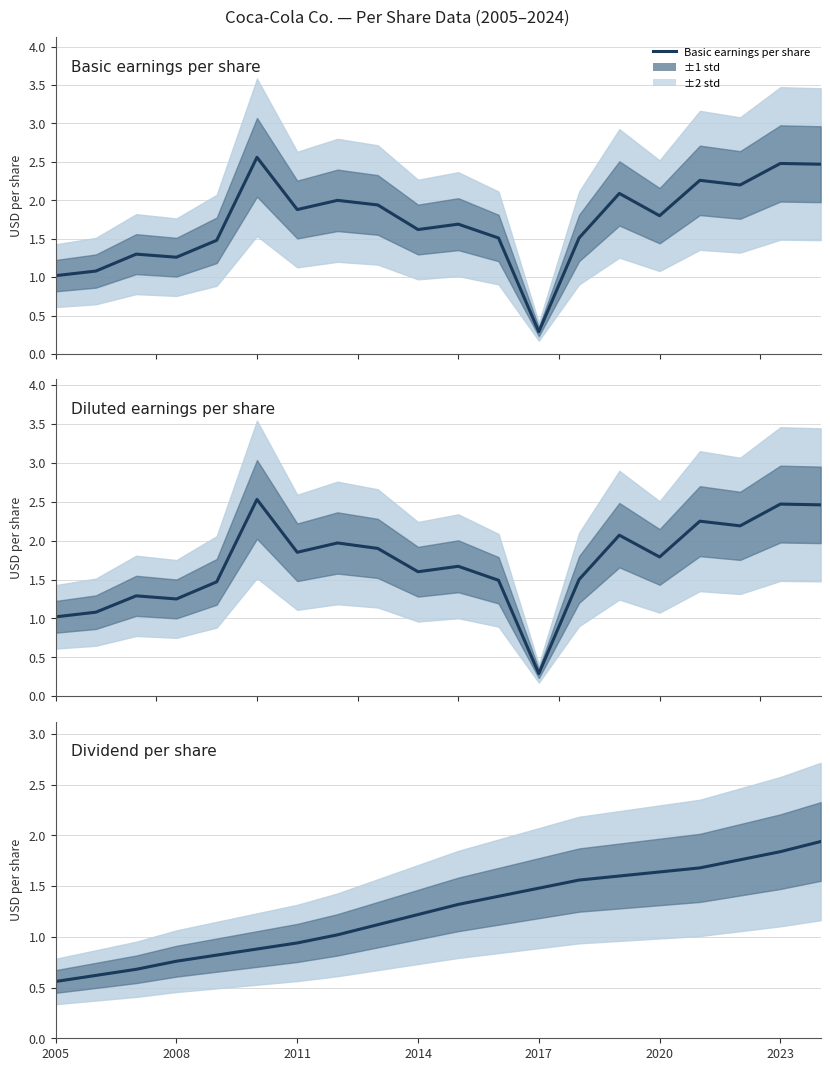

At which category is the sum across all series the highest?

19